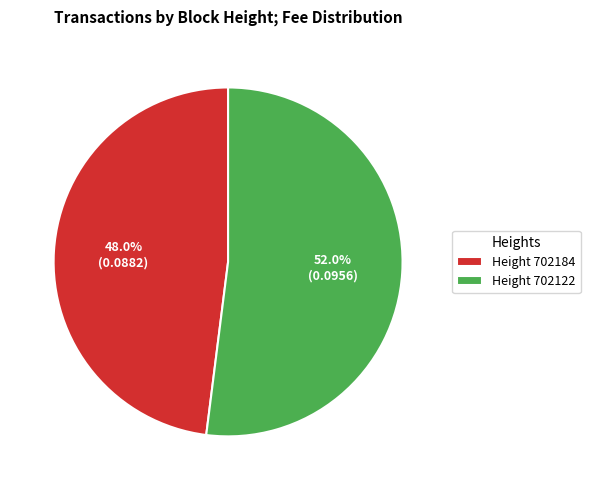

Is there any slice that represents more than half of the pie?

Yes